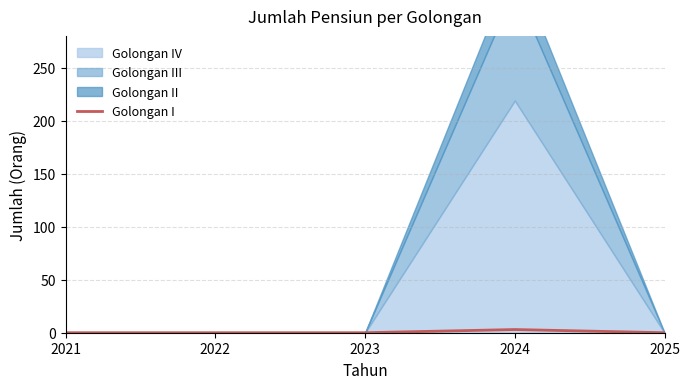

Is it true that Golongan I equals 3 at 2024?

True